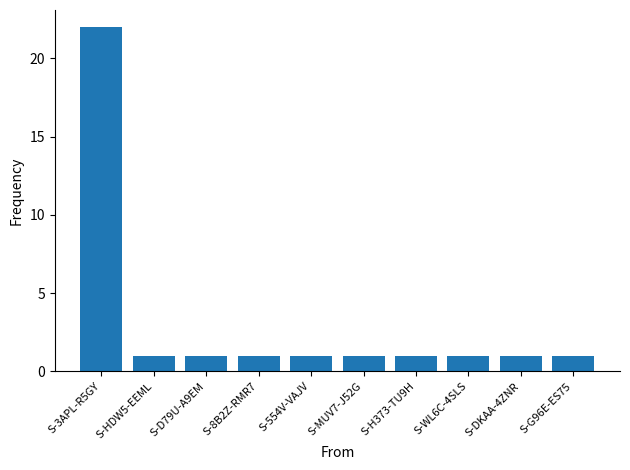

Reading left to right, list all the values displayed in this chart.

S-3APL-R5GY=22	S-HDW5-EEML=1	S-D79U-A9EM=1	S-8B2Z-RMR7=1	S-554V-VAJV=1	S-MUV7-J52G=1	S-H373-TU9H=1	S-WL6C-4SLS=1	S-DKAA-4ZNR=1	S-G96E-ES75=1